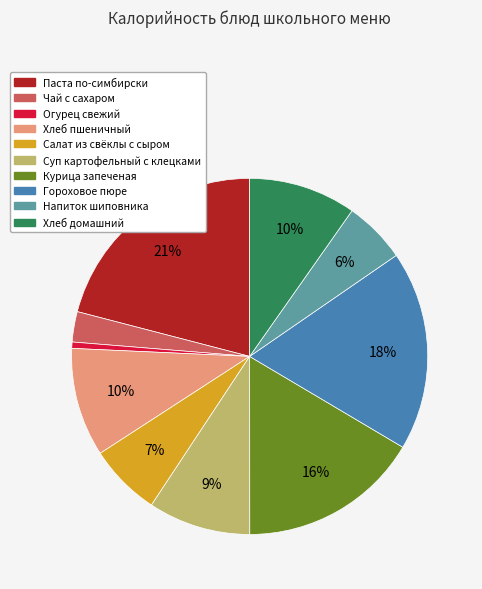

Is the sum of Чай с сахаром and Хлеб домашний greater than half?

No